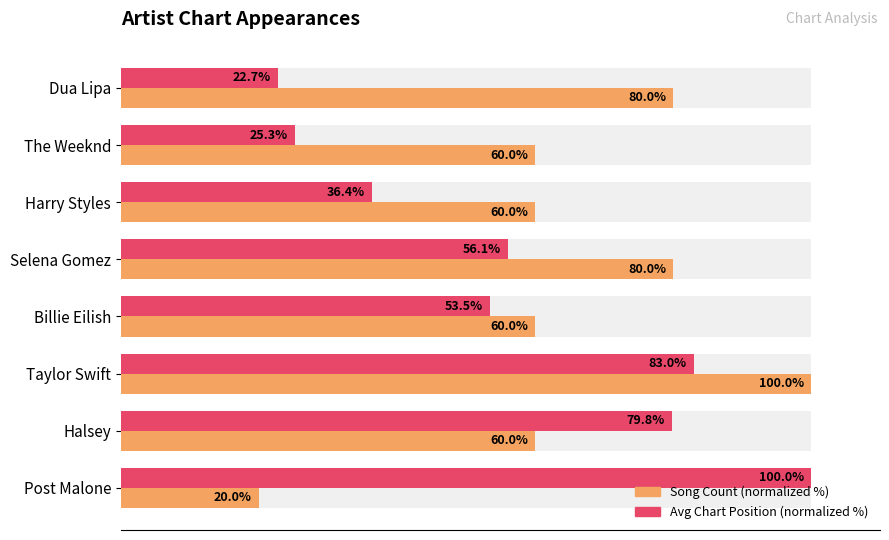

How many data points does each series have?

8